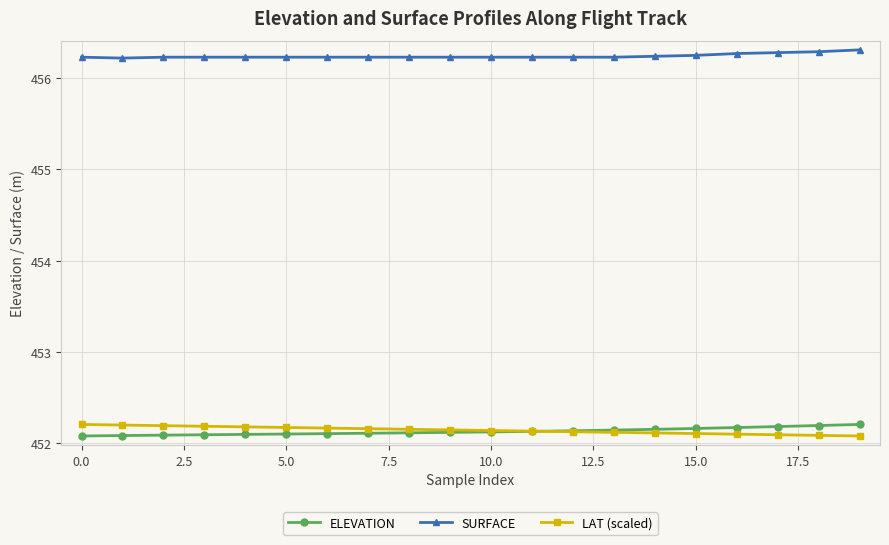

How many SURFACE values are between 456 and 457?

20